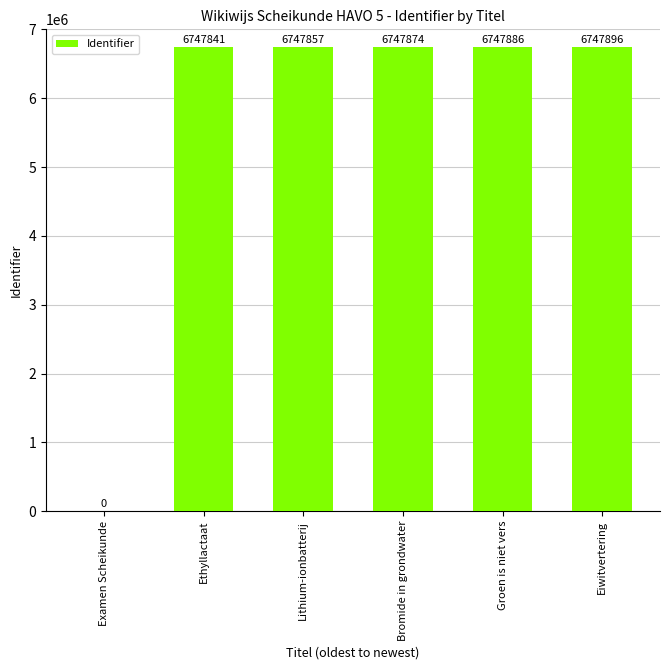

What is the sum of all values?

33739354